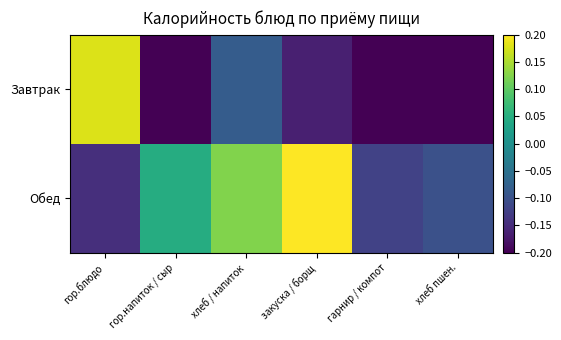

Which series changed the most between гор.блюдо and хлеб пшен.?

Завтрак